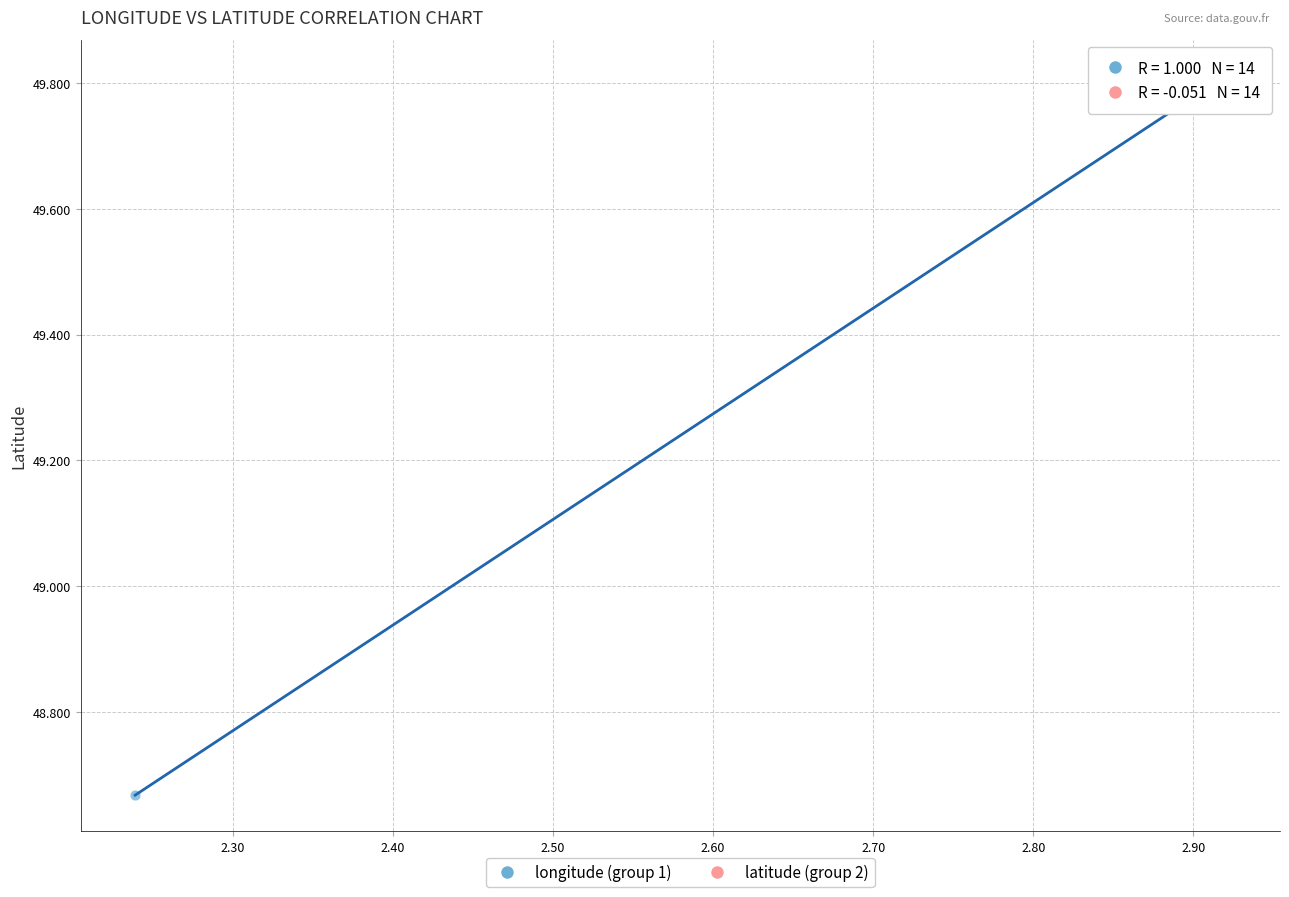

What are all the series names shown in the legend?

longitude (group 1), latitude (group 2)